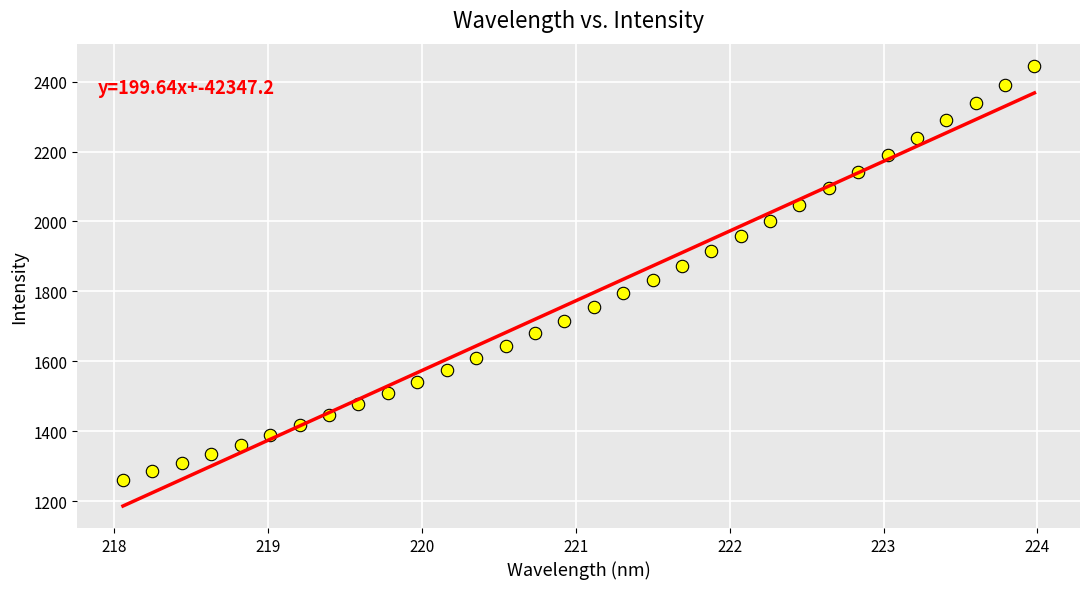

What is the range of X values (max minus min)?

5.9